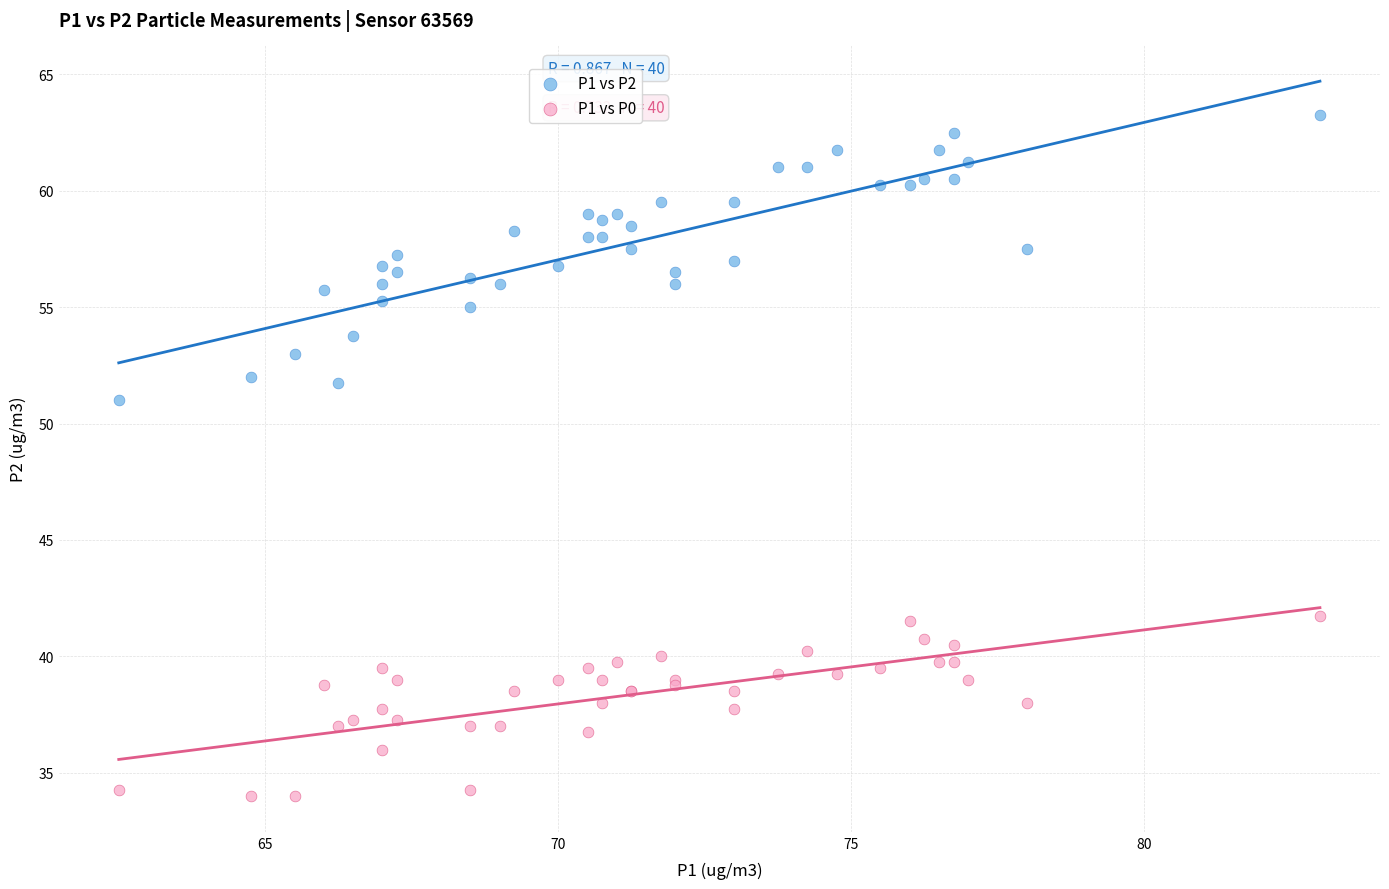

Which series reaches the minimum Y coordinate?

P1 vs P0